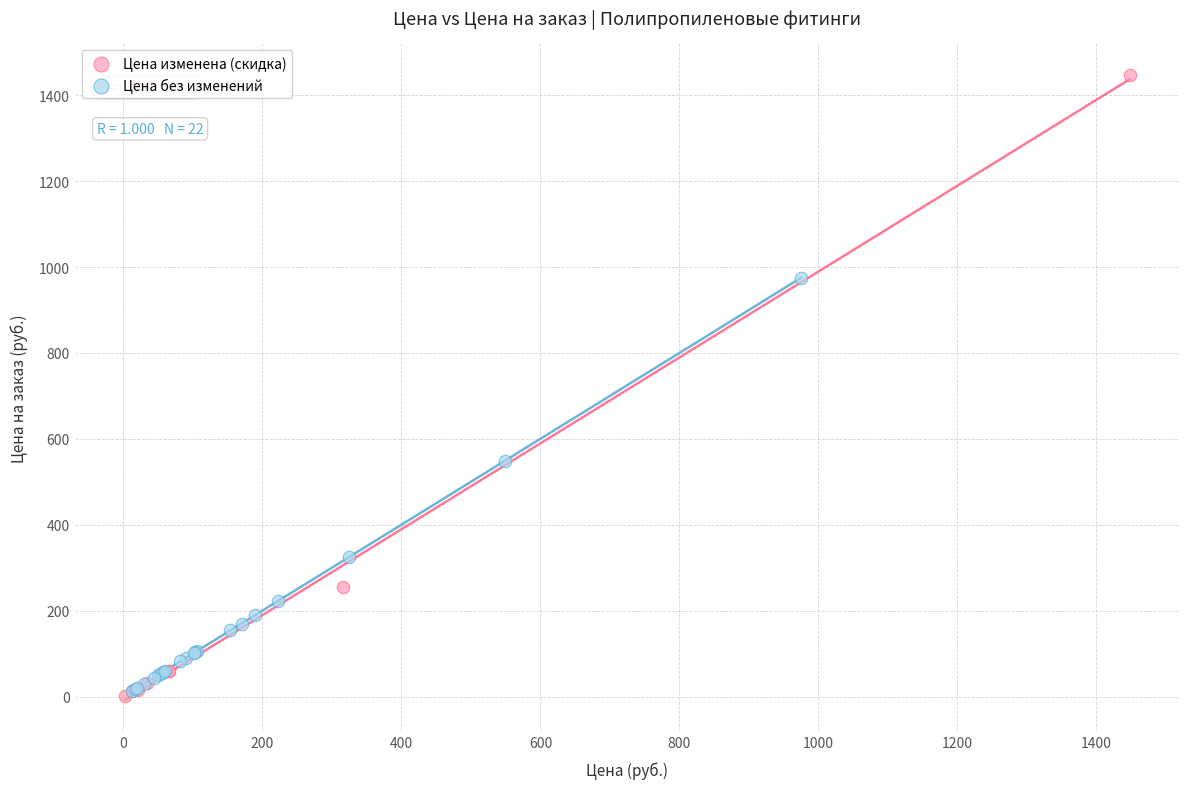

Which series contains the highest Y value?

Цена изменена (скидка)